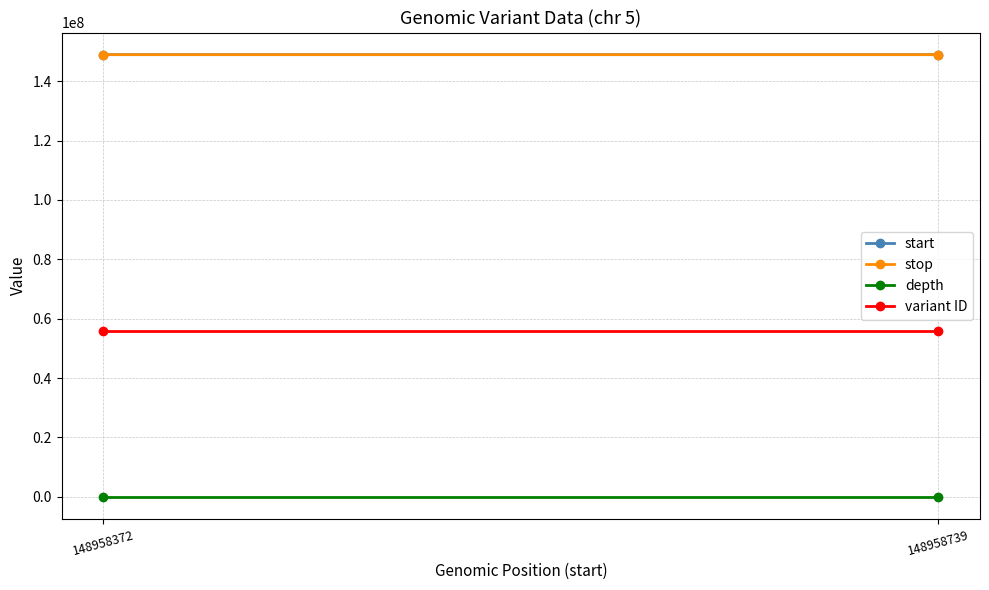

Is the value of depth at 148958739 greater than the value of start at 148958372?

No